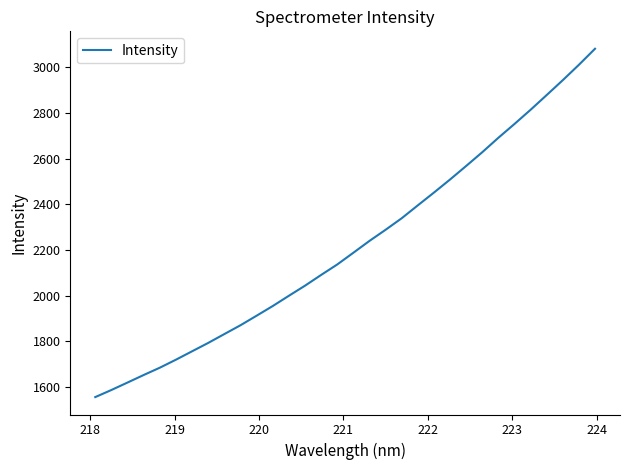

What is the smallest value displayed?

1556.4